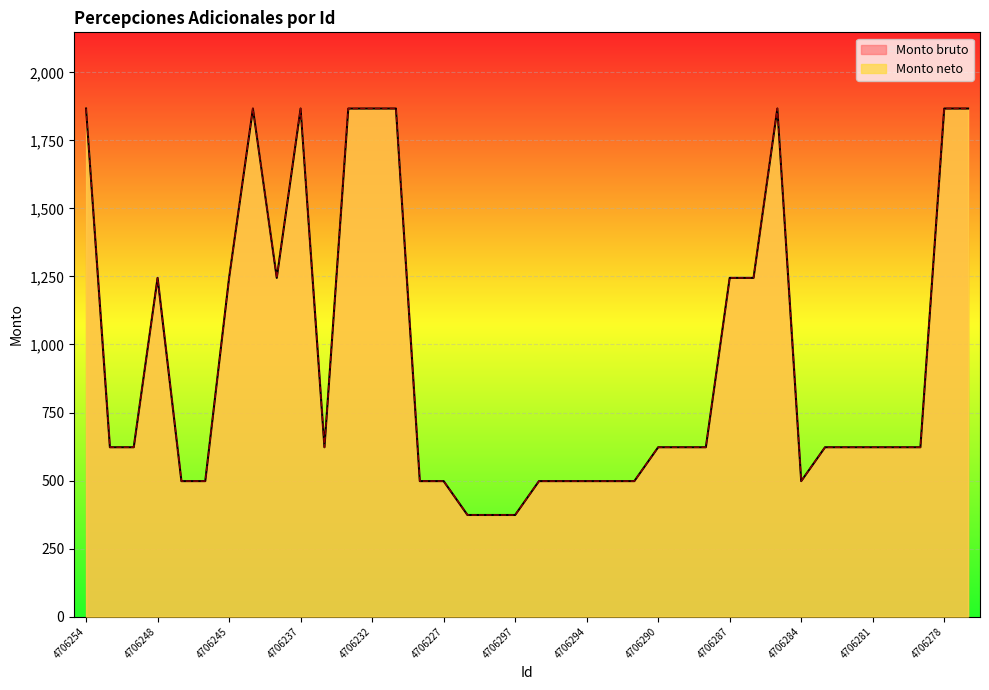

Between 4706254 and 4706294, which is larger?

4706254